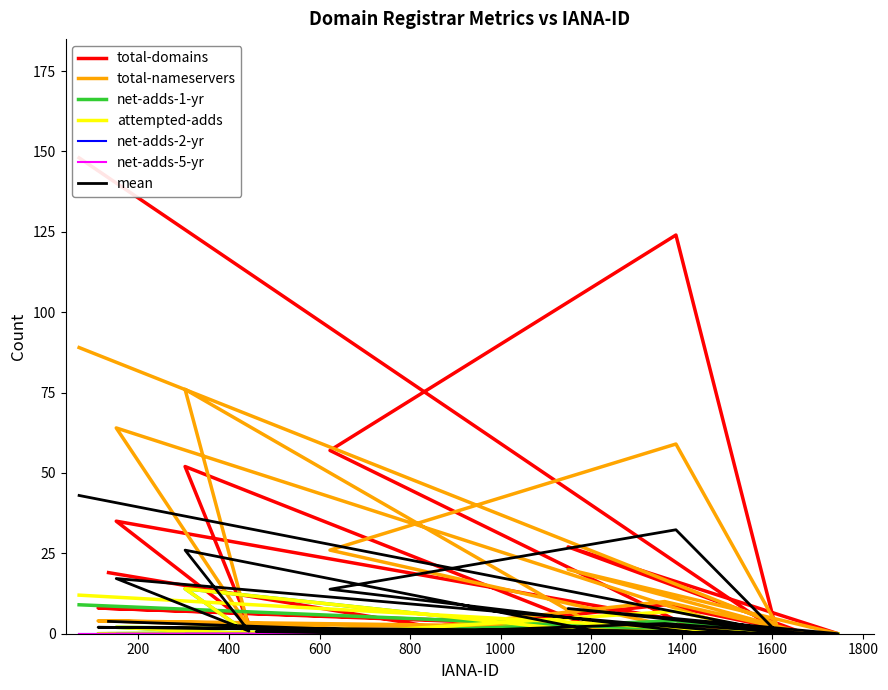

What is the difference between the maximum and minimum values in the attempted-adds series?

14